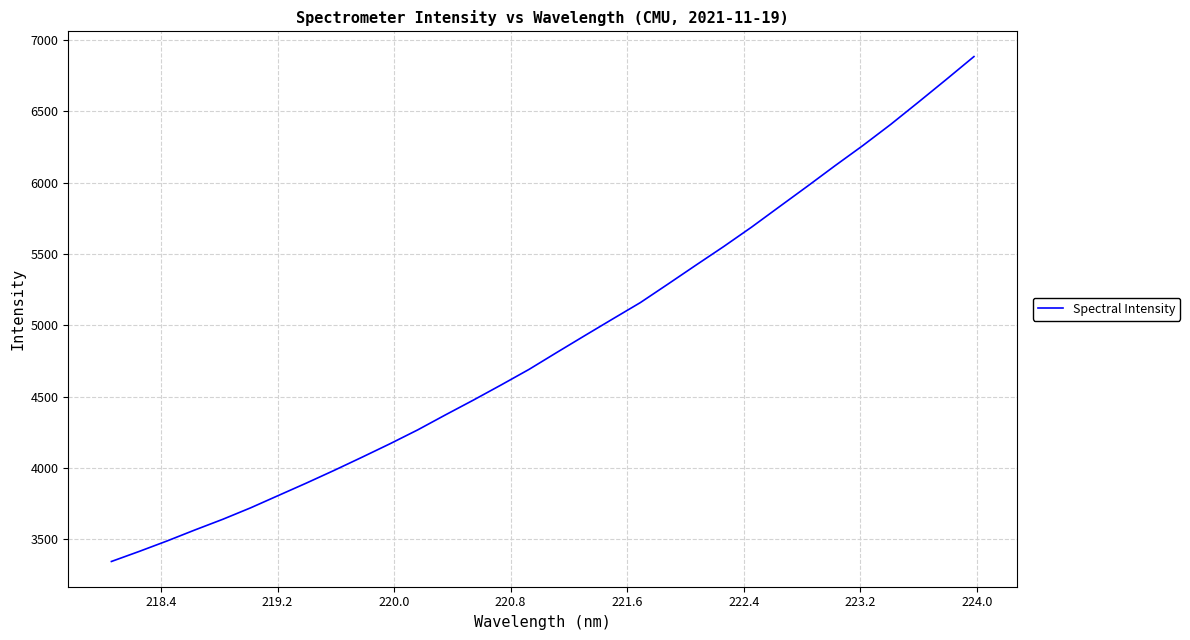

What is the difference between the maximum and minimum values?

3542.2